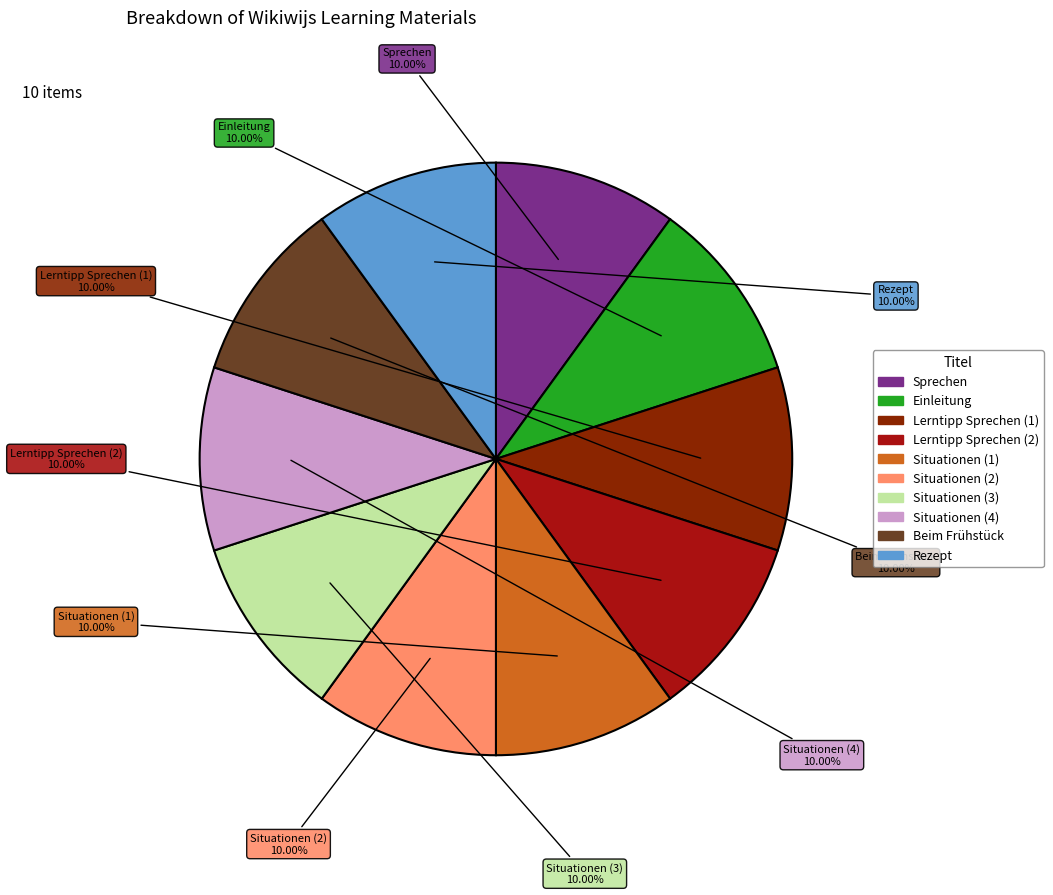

Combined, what portion of the pie is Lerntipp Sprechen (1) and Rezept?

20.0%